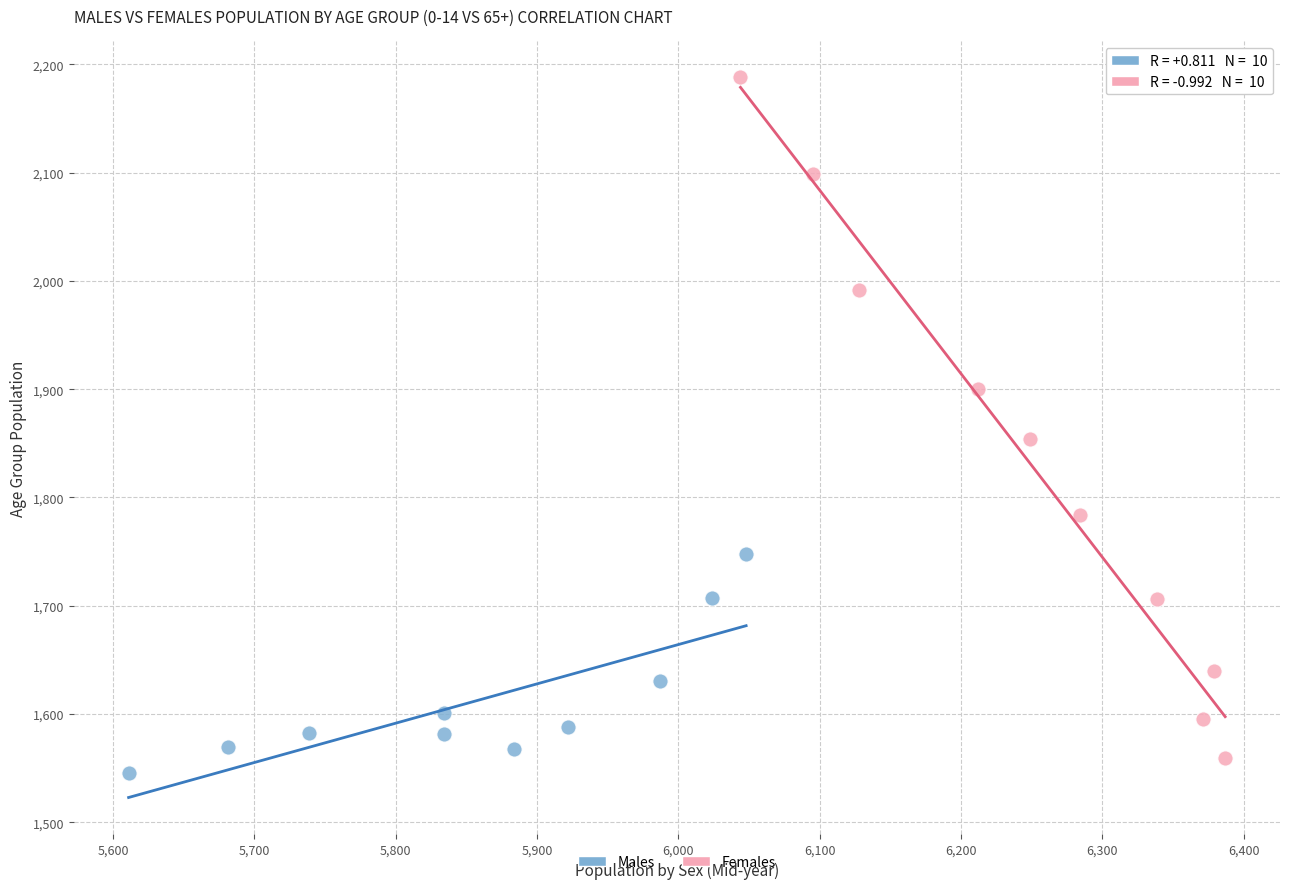

Which series has the largest Y range (max minus min)?

Females